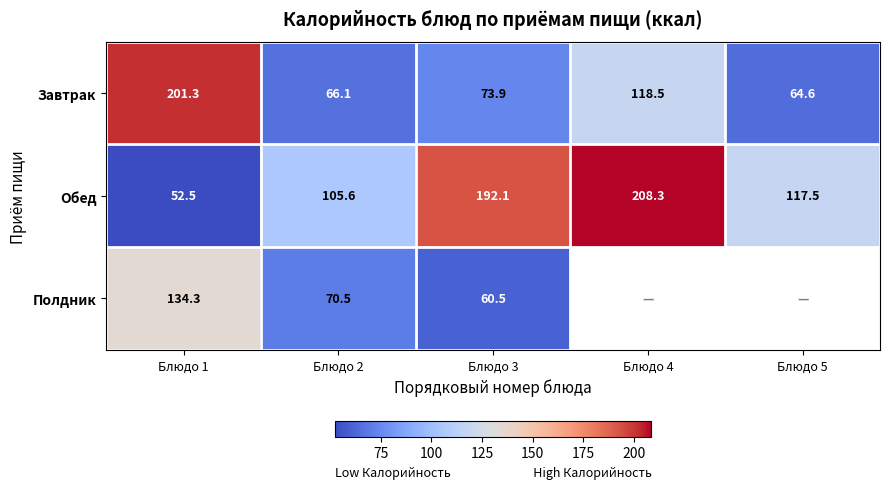

What is the maximum value shown in the chart?

208.3